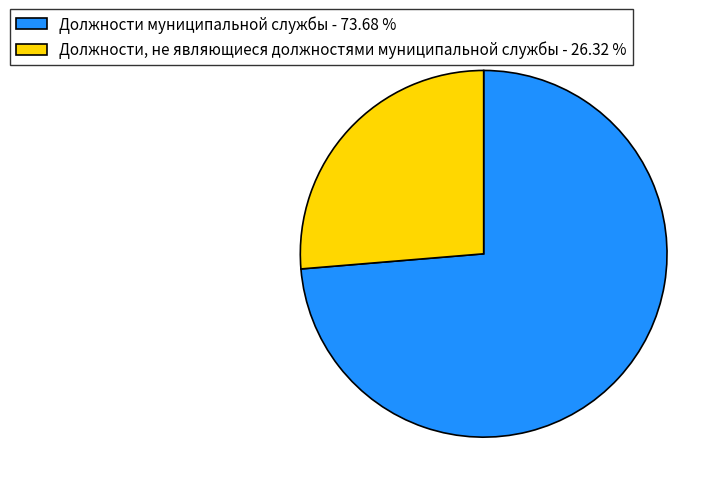

Which slice represents more than half of the pie?

Должности муниципальной службы - 73.68 %